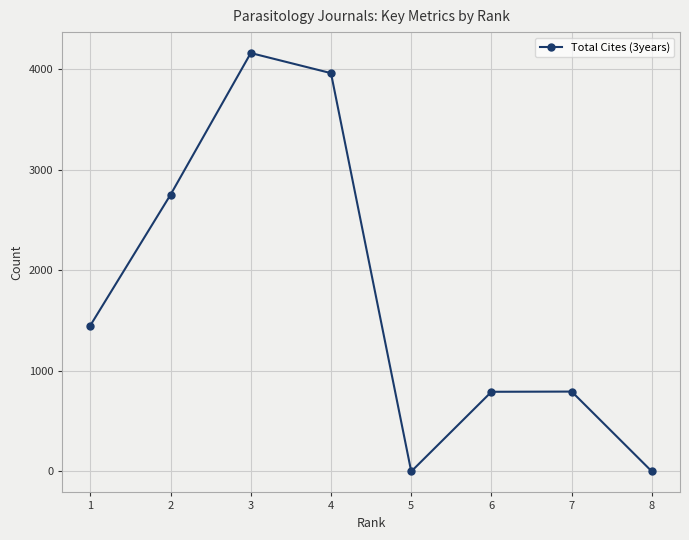

How many points are higher than both their immediate neighbors (excluding endpoints)?

2